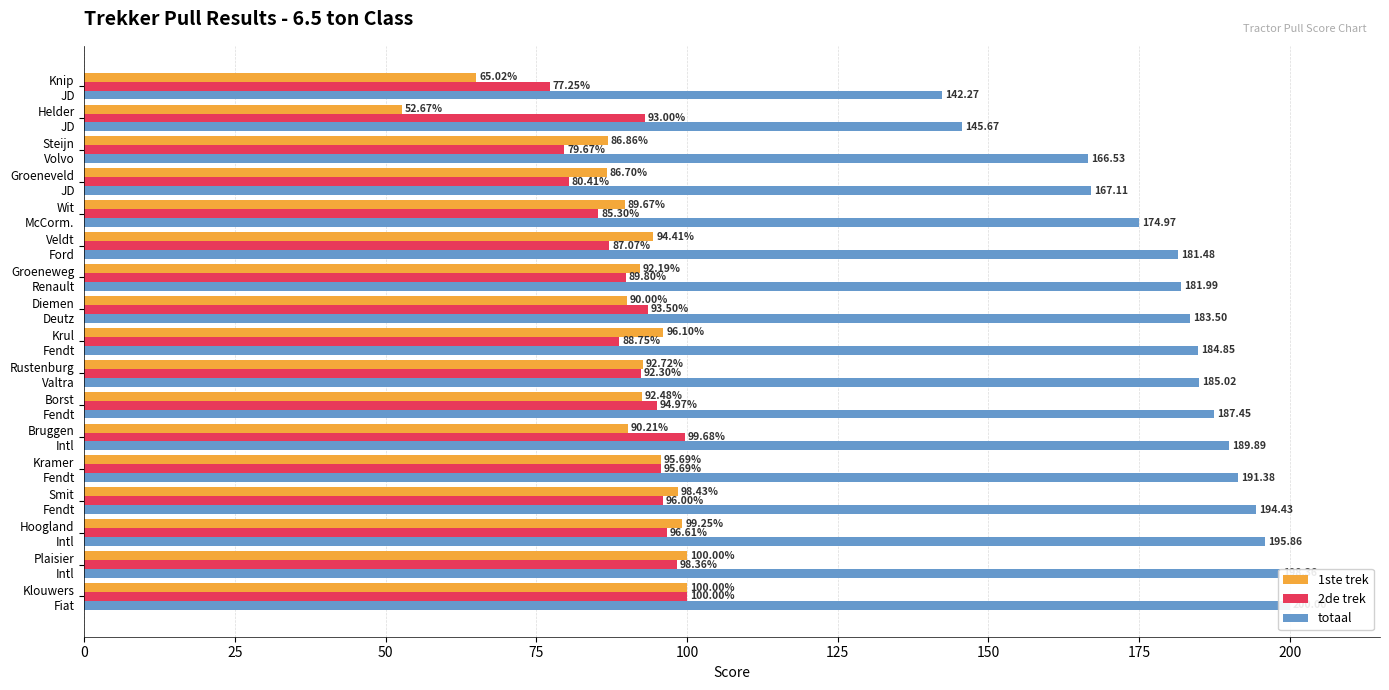

How many distinct data groups are displayed?

3